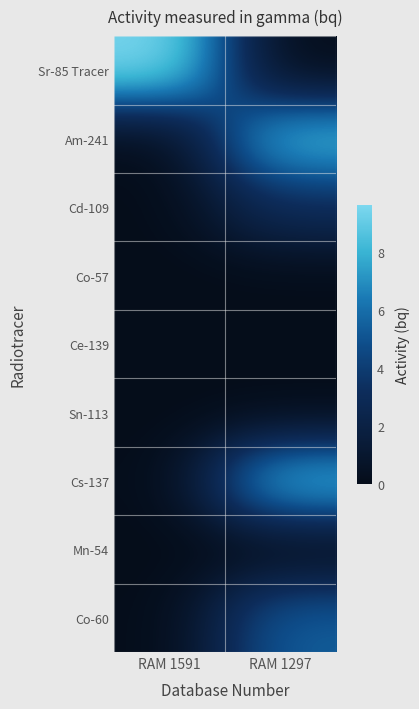

Reading left to right, transcribe all the data shown in this chart.

Sr-85 Tracer: RAM 1591=9.6	RAM 1297=0.0
Am-241: RAM 1591=0.0	RAM 1297=8.4
Cd-109: RAM 1591=0.0	RAM 1297=3.0
Co-57: RAM 1591=0.0	RAM 1297=0.0
Ce-139: RAM 1591=0.0	RAM 1297=0.0
Sn-113: RAM 1591=0.0	RAM 1297=0.0
Cs-137: RAM 1591=0.0	RAM 1297=8.4
Mn-54: RAM 1591=0.0	RAM 1297=0.0
Co-60: RAM 1591=0.0	RAM 1297=5.4